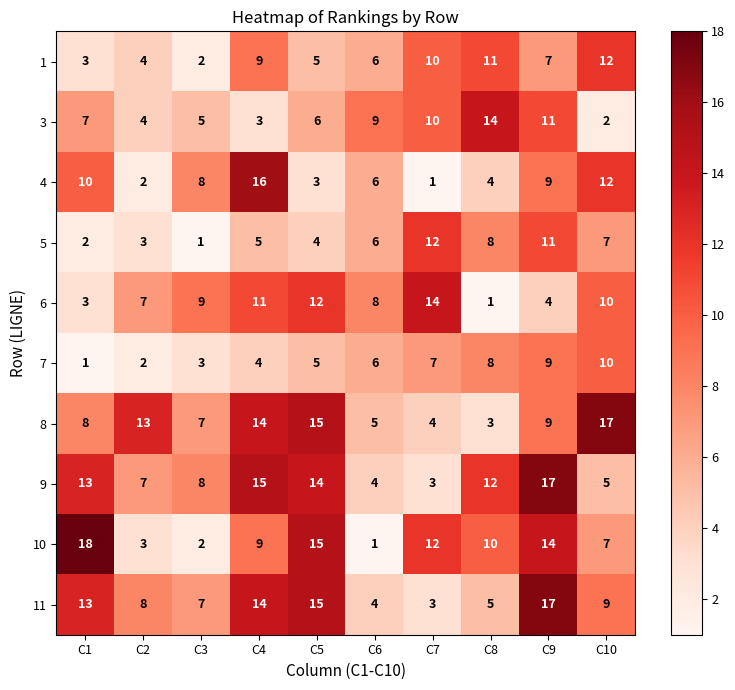

What is the difference between the second highest and second lowest values in the 5 series?

9